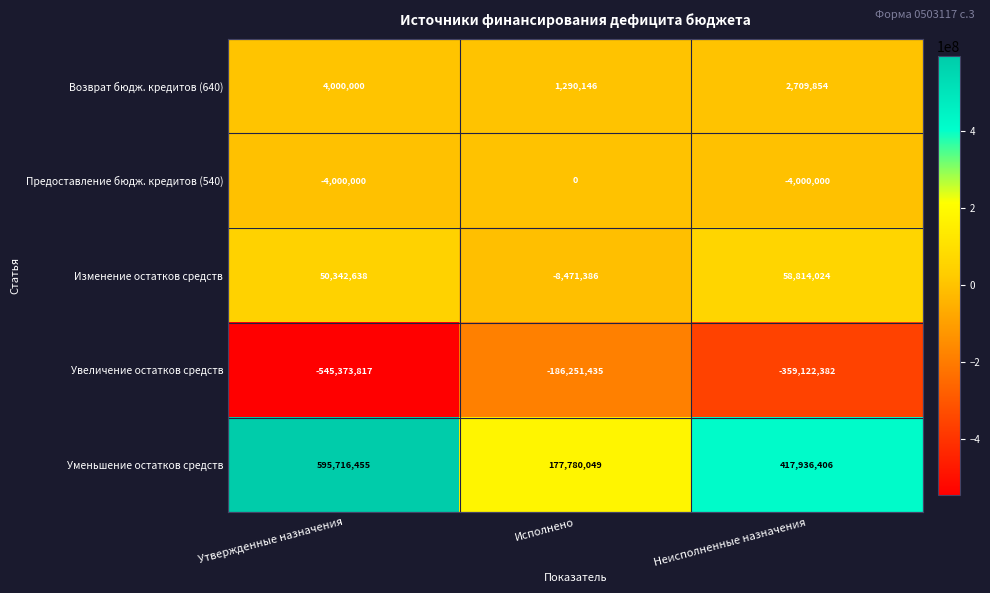

Which series has the widest spread of values?

Уменьшение остатков средств